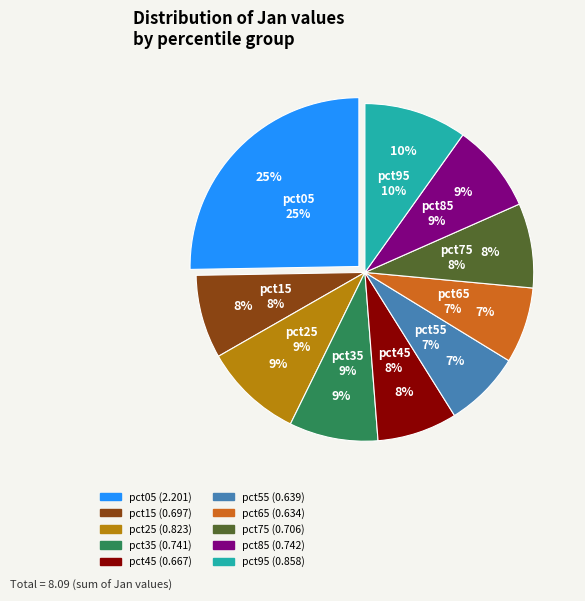

How many segments does this pie chart have?

10